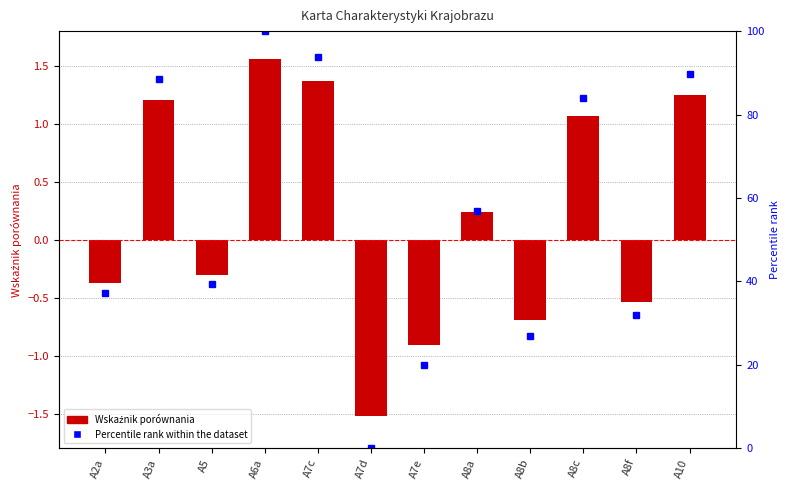

What is the maximum value shown in the chart?

100.0